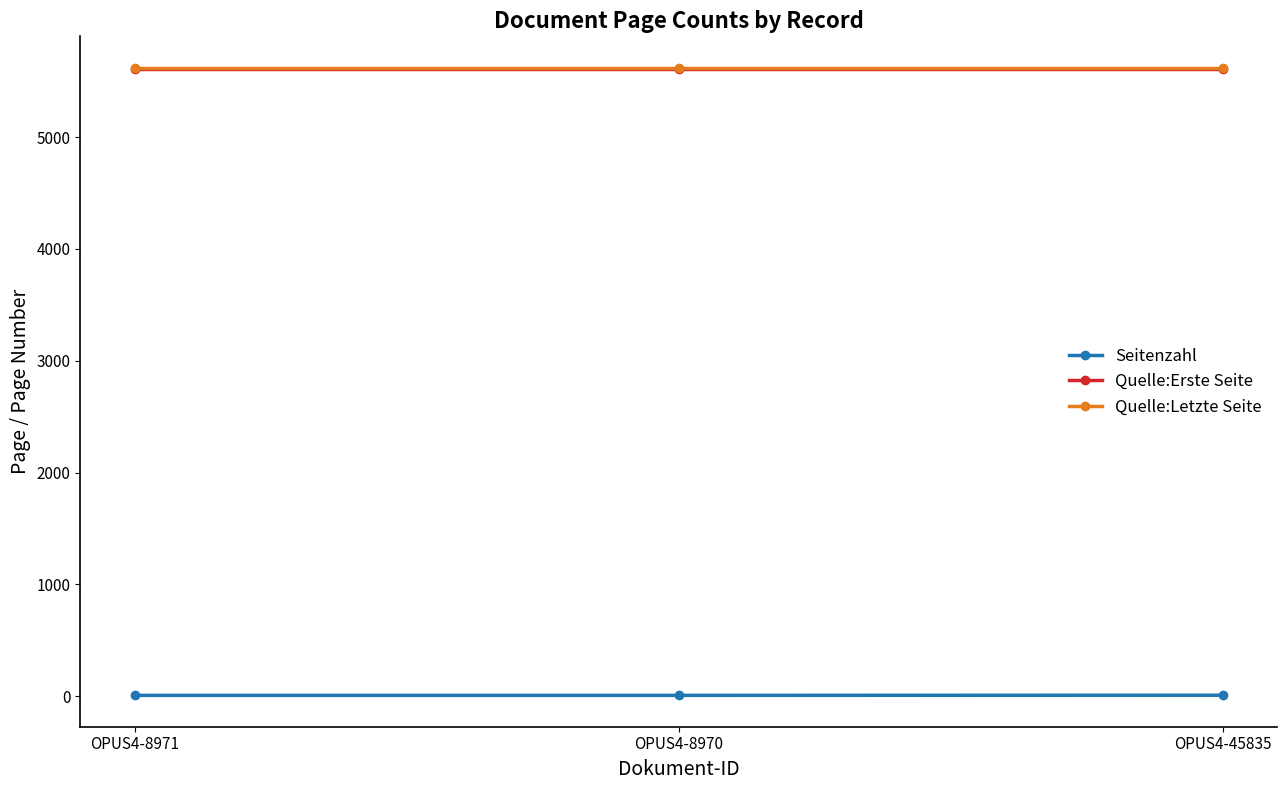

What is the maximum value shown in the chart?

5620